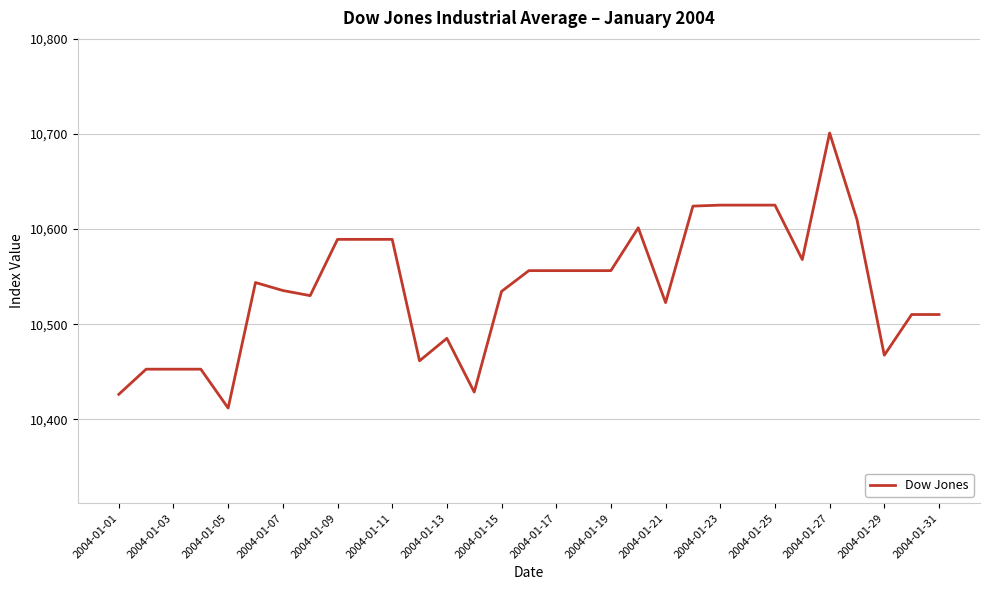

What is the minimum value shown in the chart?

10411.9